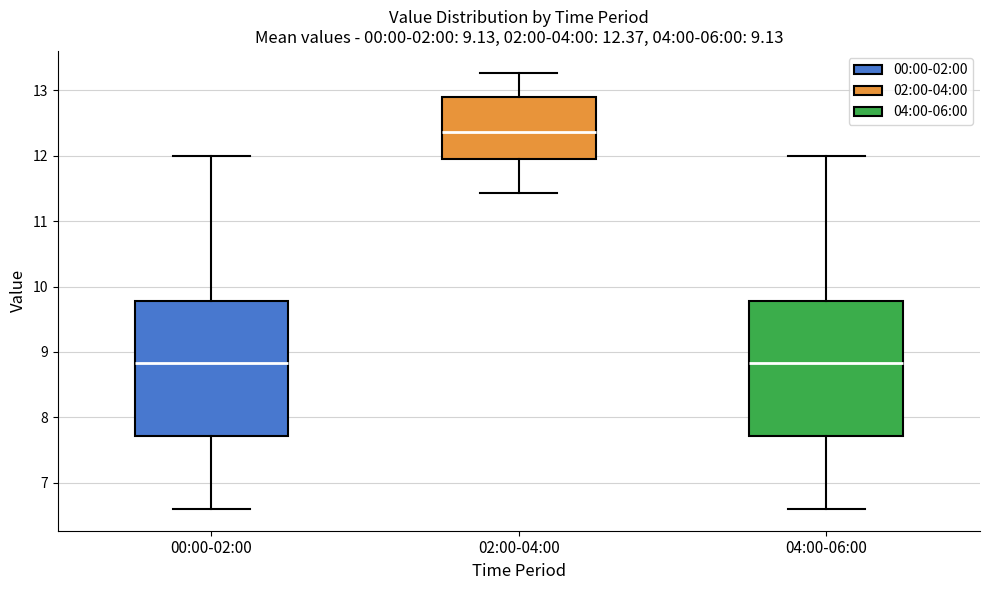

Which box has the highest median line?

02:00-04:00